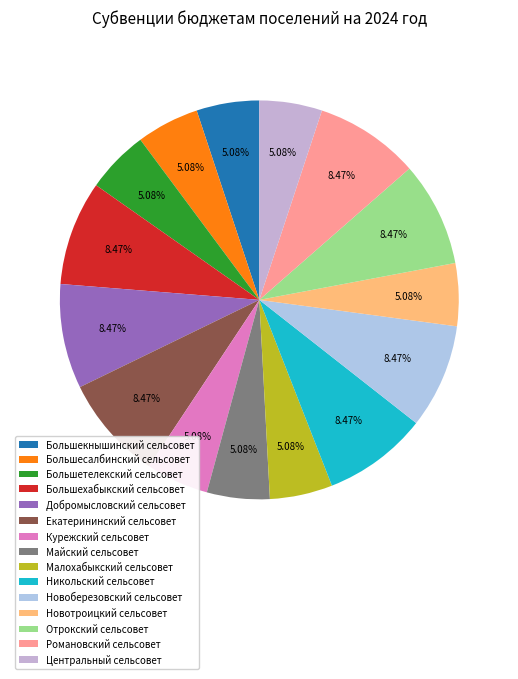

What percentage is the Новоберезовский сельсовет slice, to the nearest percent?

8%